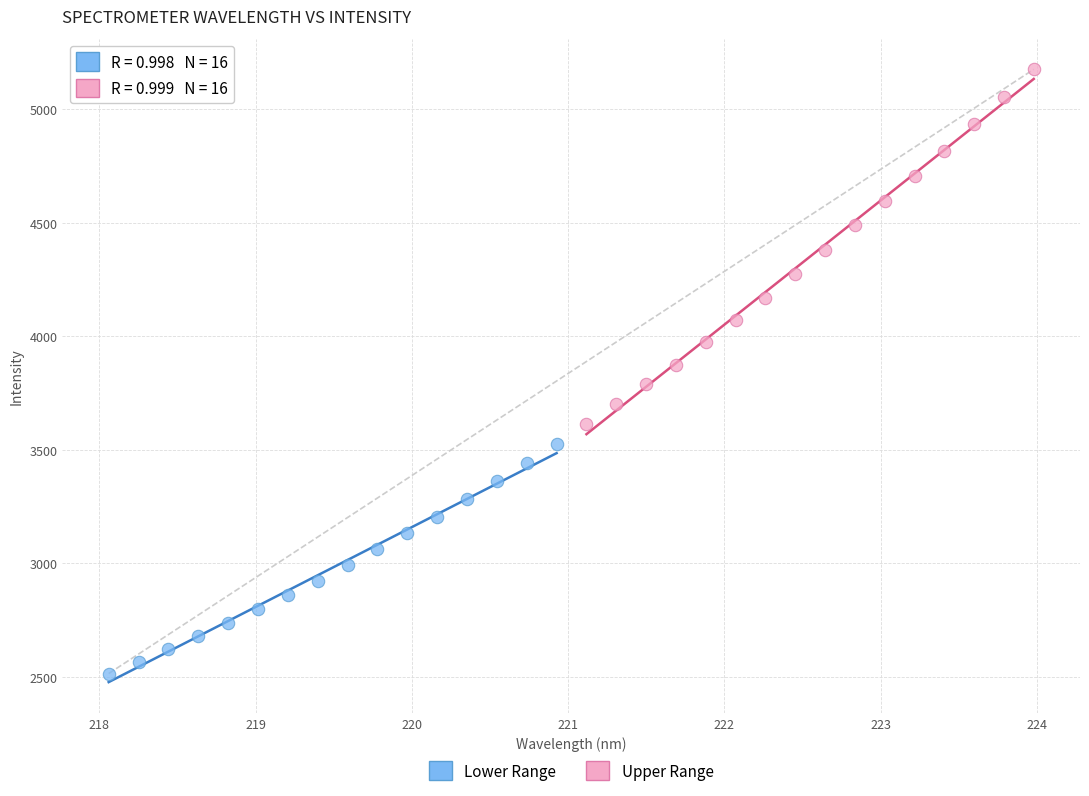

Which series reaches the minimum Y coordinate?

Lower Range